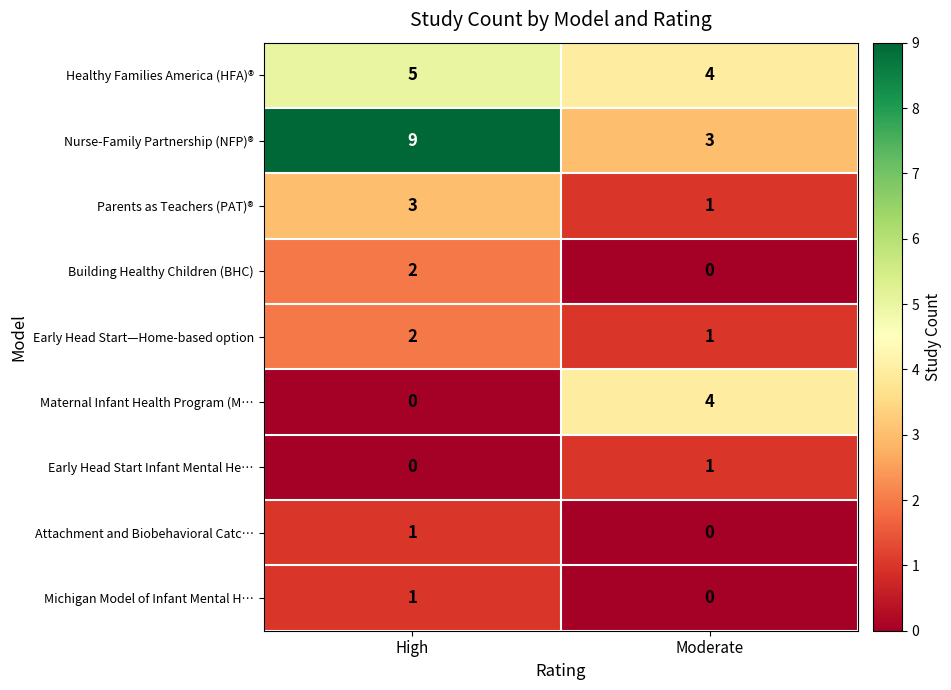

Which series has the largest range (max minus min)?

Nurse-Family Partnership (NFP)®